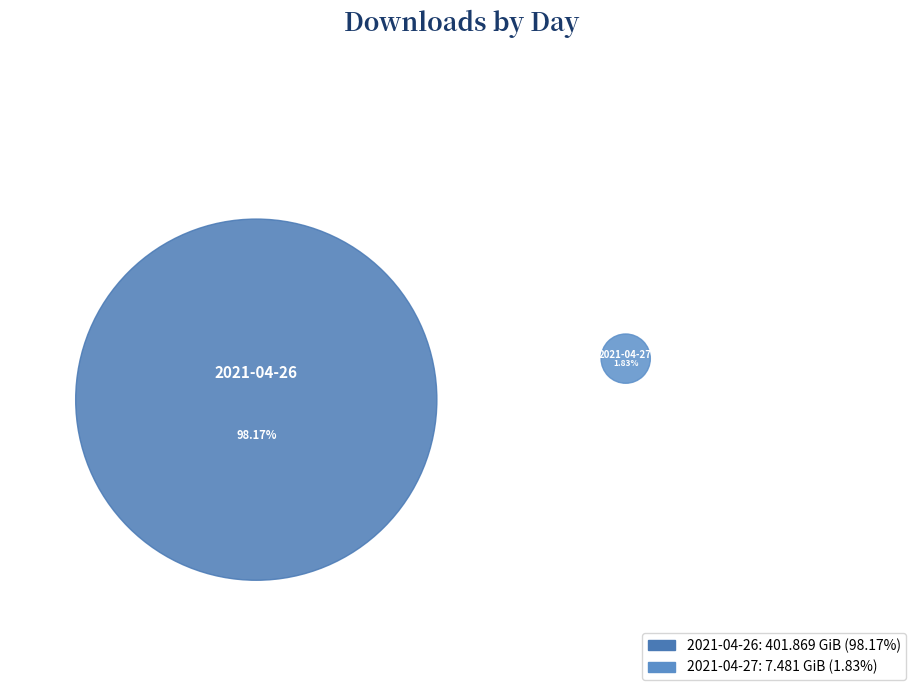

The 2021-04-26 slice represents 98% of the pie. True or false?

True